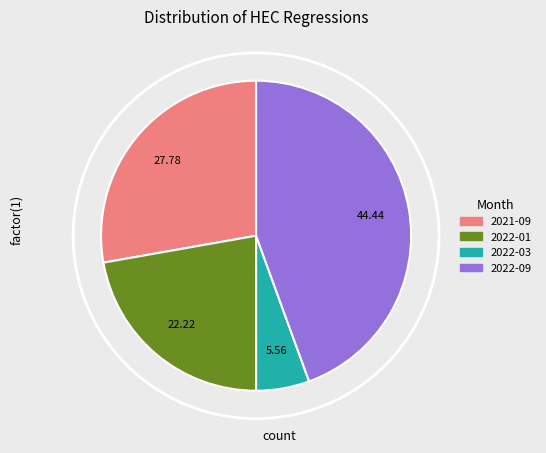

Do 2021-09 and 2022-03 together represent more than half of the pie?

No